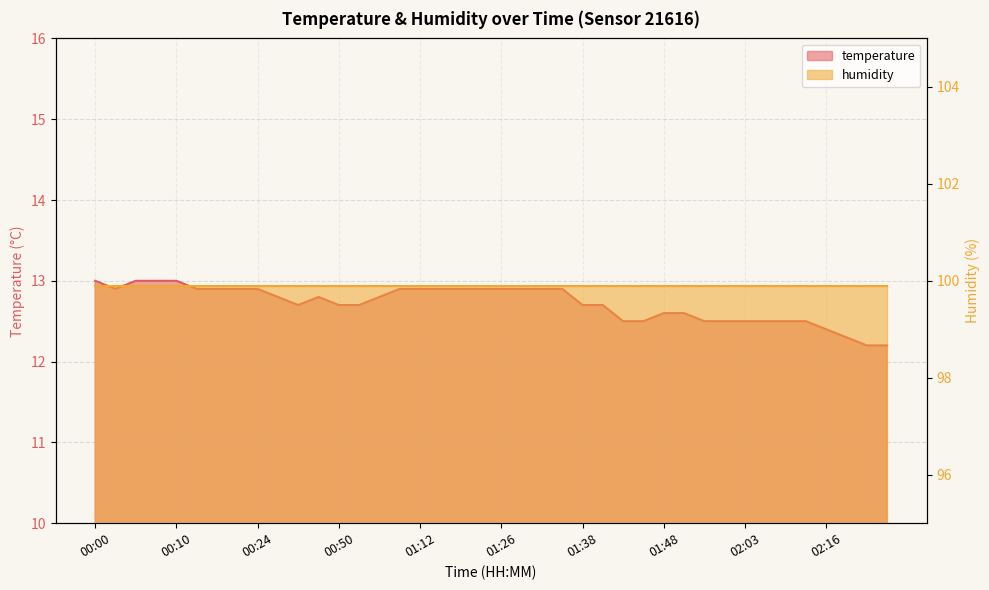

What position from the right is 01:50?

11